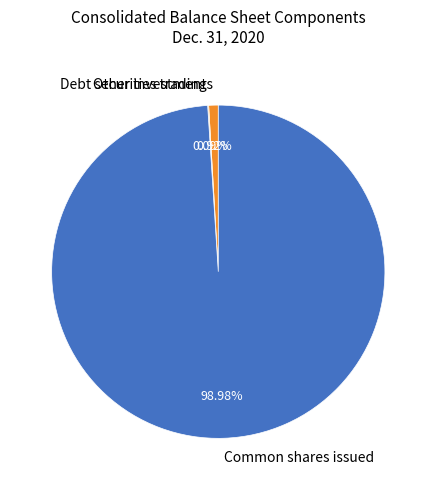

What is the majority slice?

Common shares issued